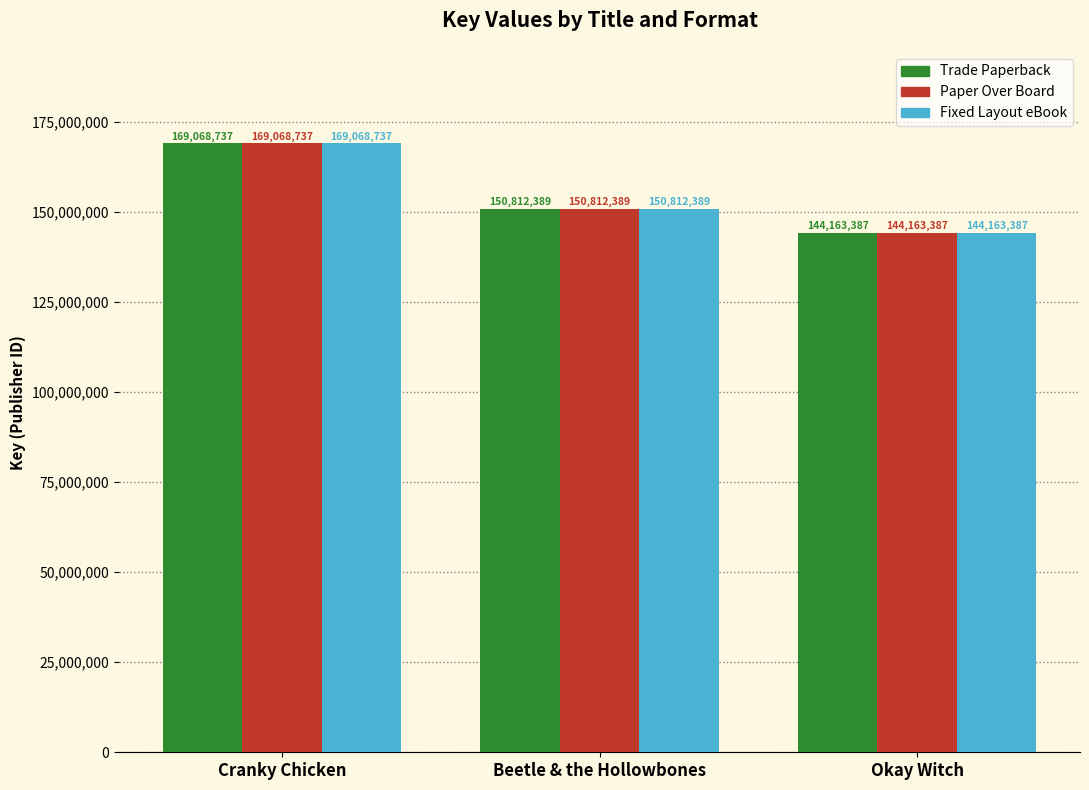

What is the difference between the Trade Paperback values at Beetle & the Hollowbones and Cranky Chicken?

18256348